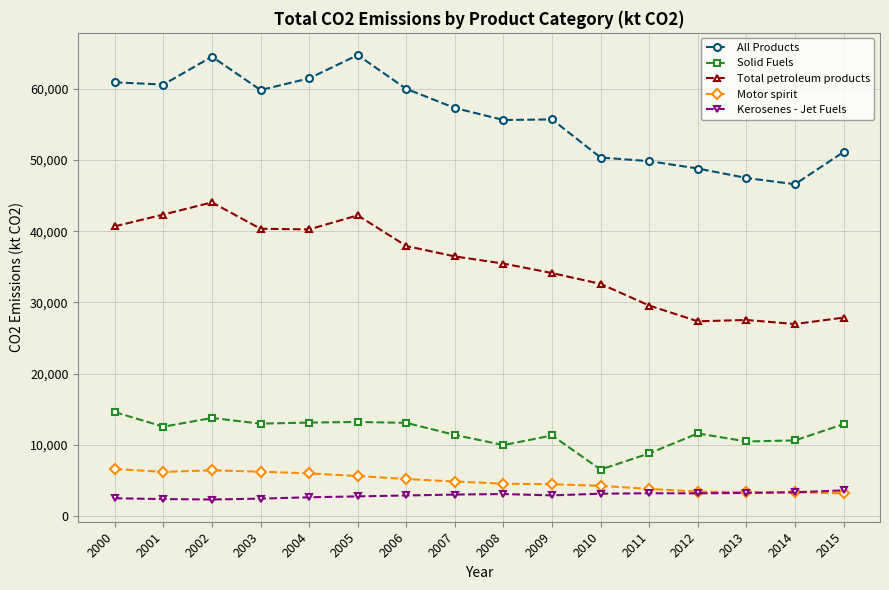

What is the maximum value for Total petroleum products?

44056.7